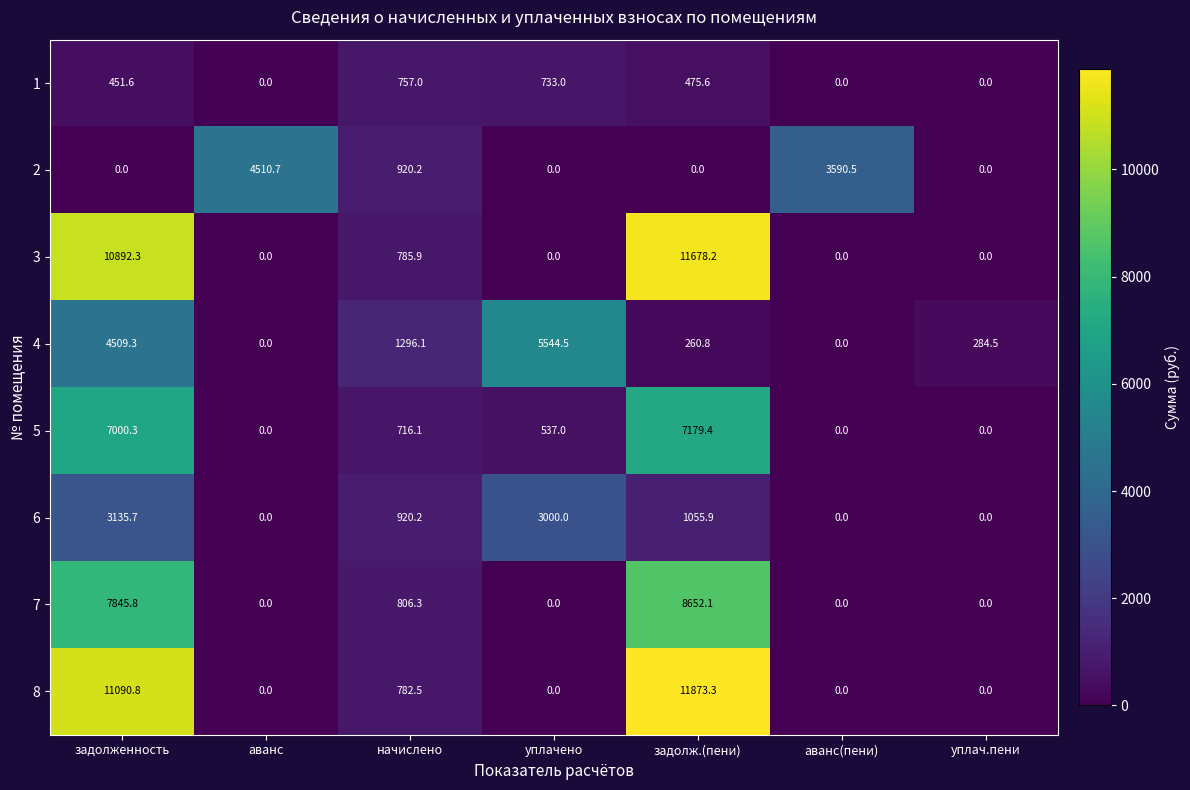

The value of 4 at задолж.(пени) is 171.0. True or false?

False